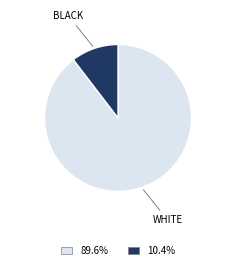

What is the ratio of the value at WHITE to the value at BLACK?

8.6